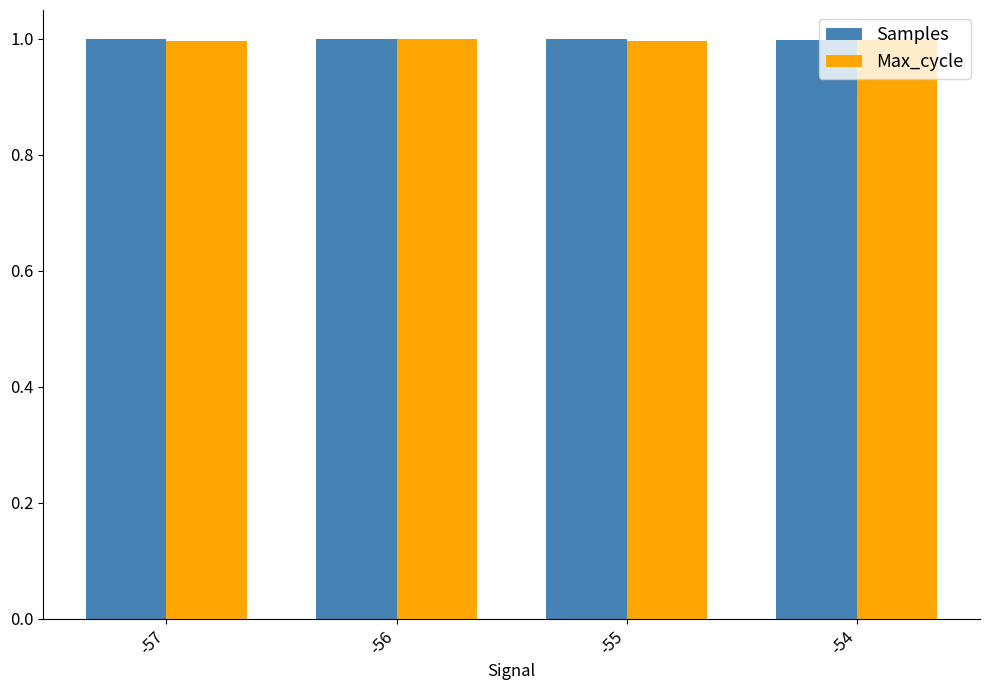

The Samples series shows 1.5 at -57. True or false?

False